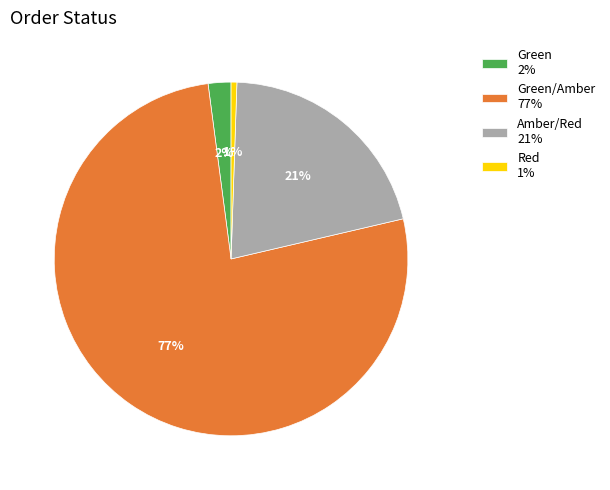

To the nearest percent, what percentage of the pie is Amber/Red 21%?

21%